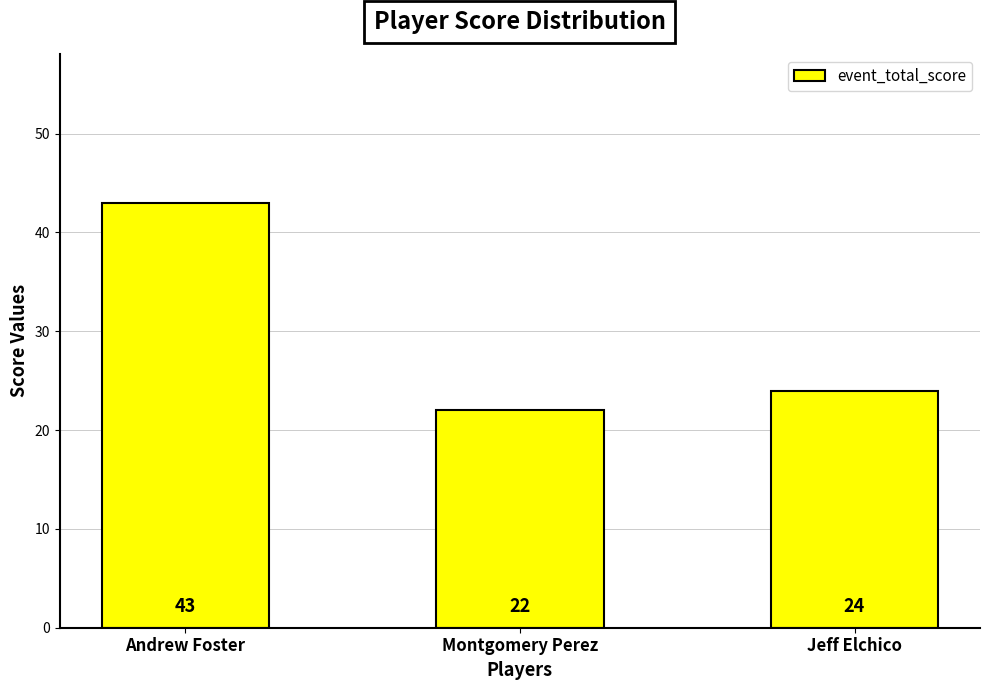

Approximately how many times larger is the value at Andrew Foster compared to Montgomery Perez?

2.0